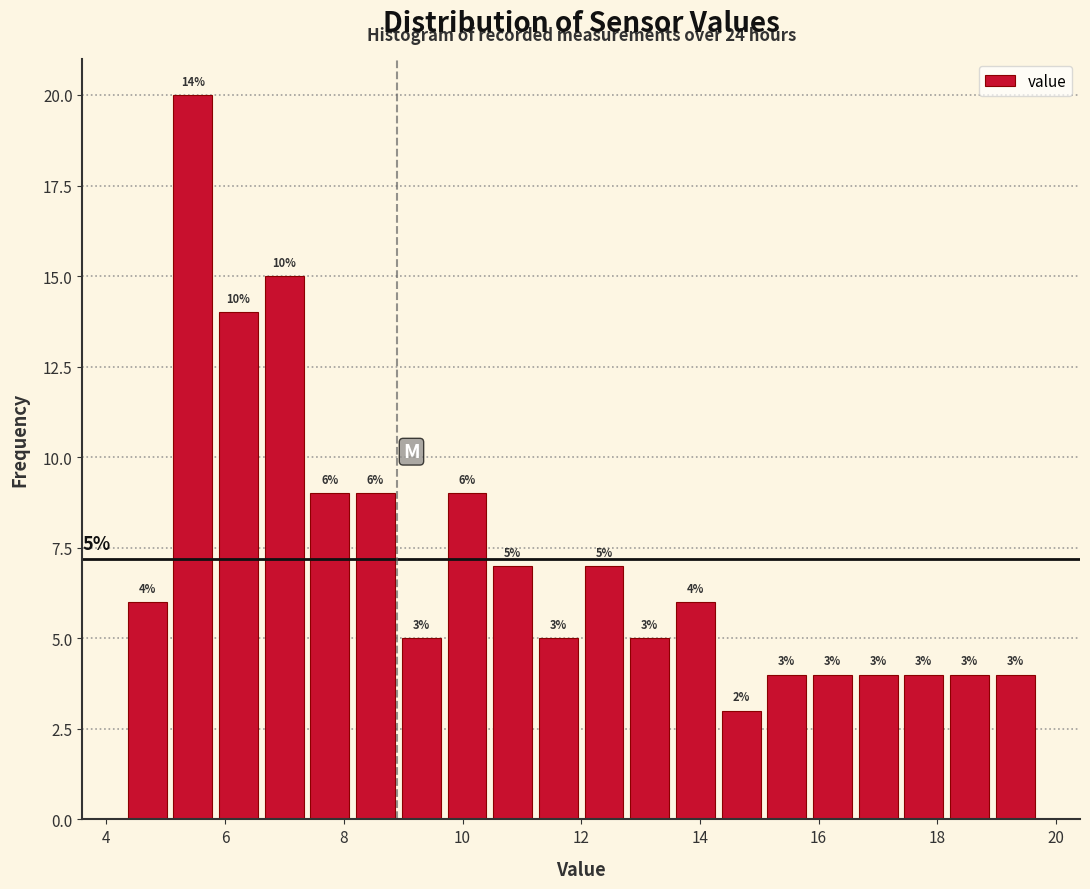

Around what value on the x-axis is the tallest bar? Give the approximate position of its centre, as read against the axis.

5.4